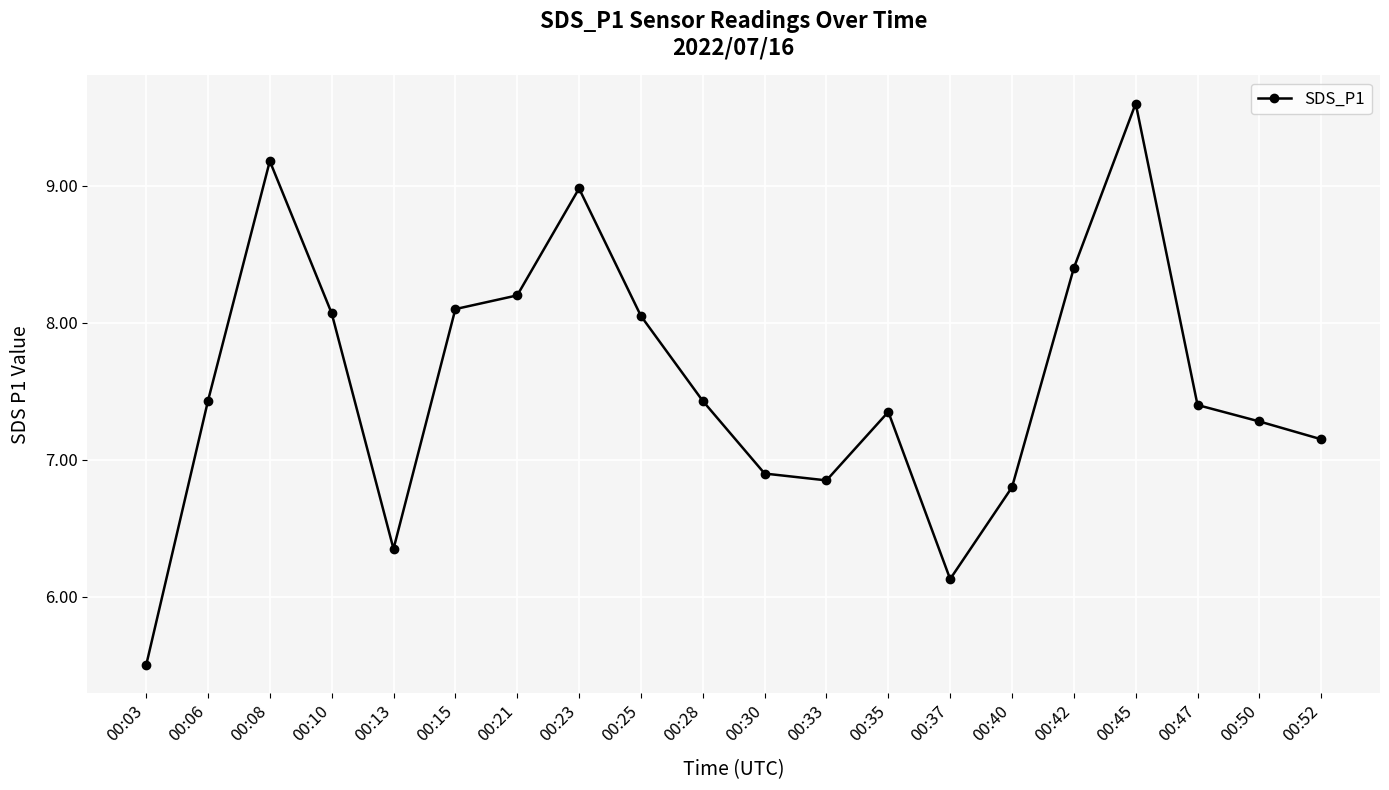

Count the number of values greater than 7.

14